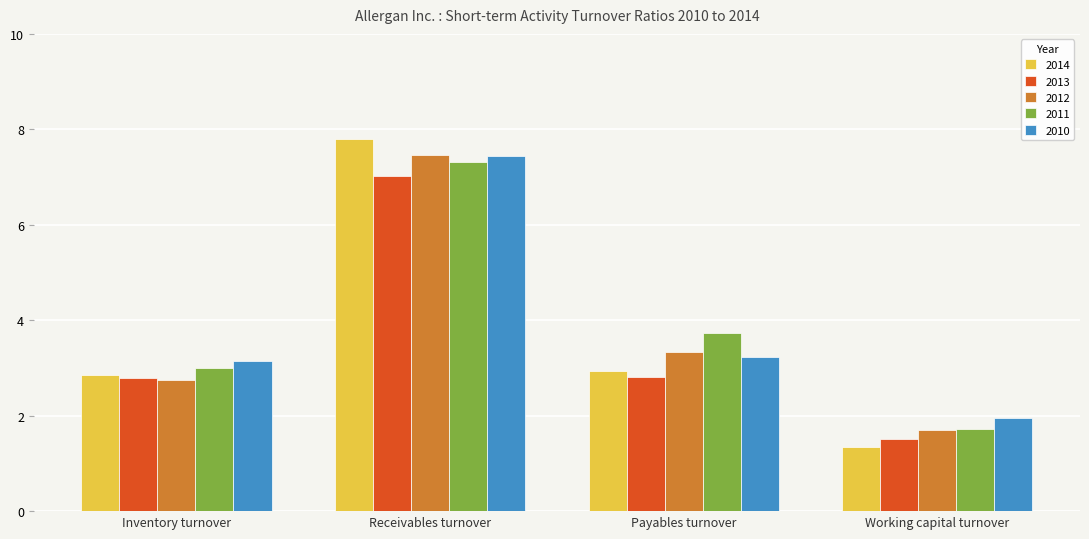

At which category is the sum across all series the highest?

Receivables turnover